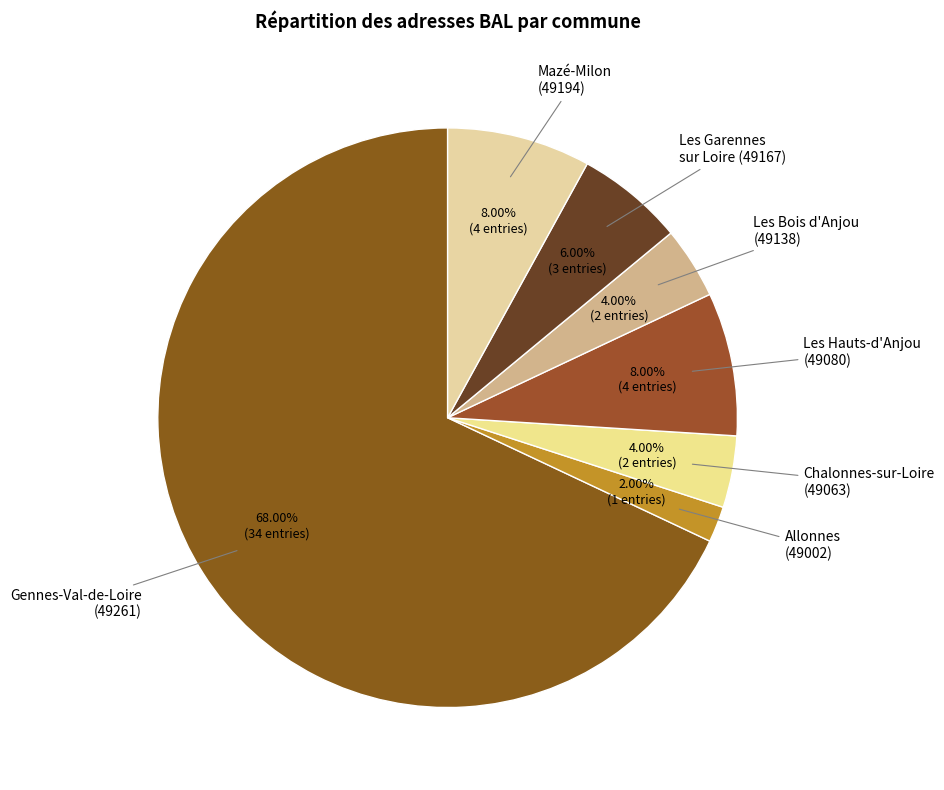

How many slices are in this pie chart?

7